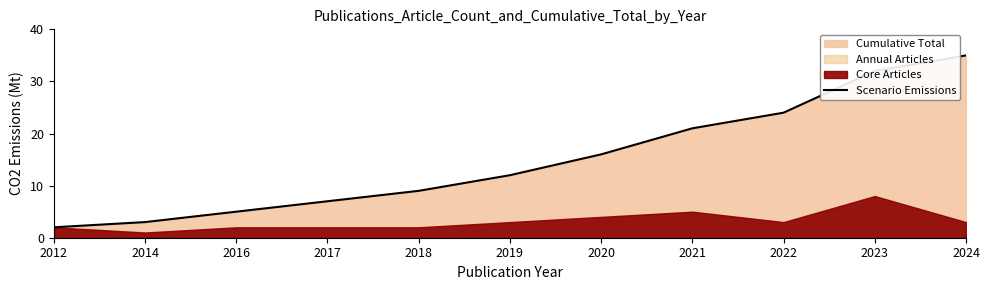

The chart shows a value of 16 at 2020. True or false?

True